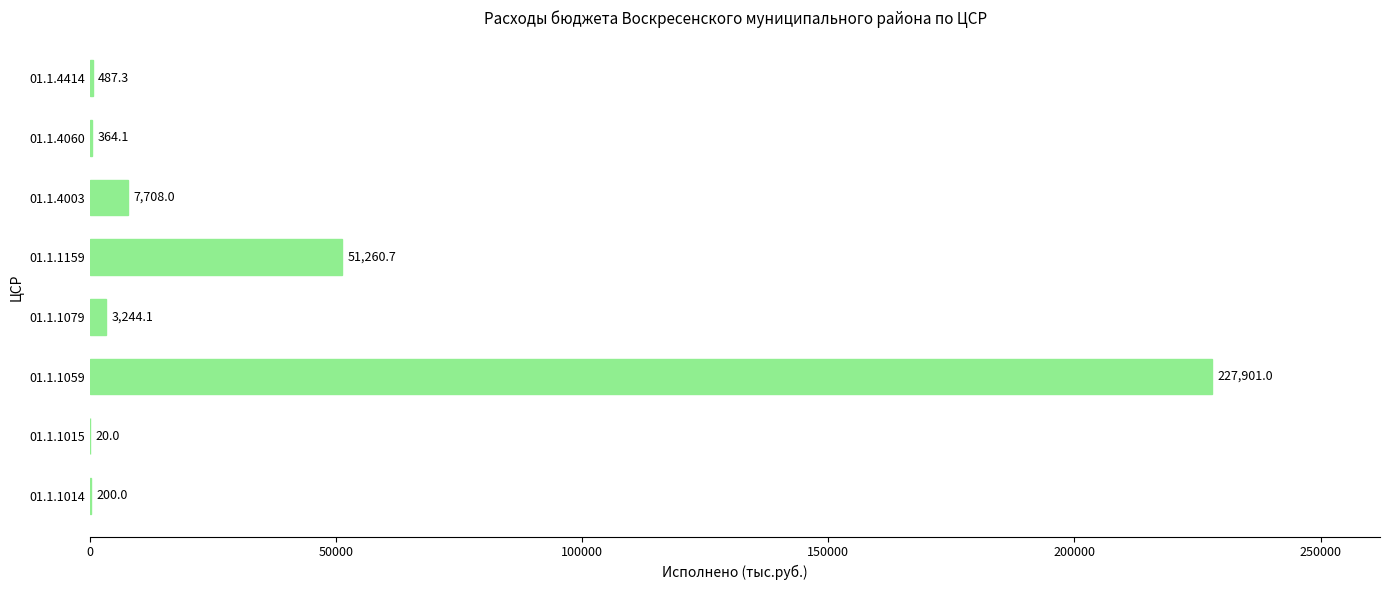

Is it true that the value at 01.1.1059 is 100139.1?

False